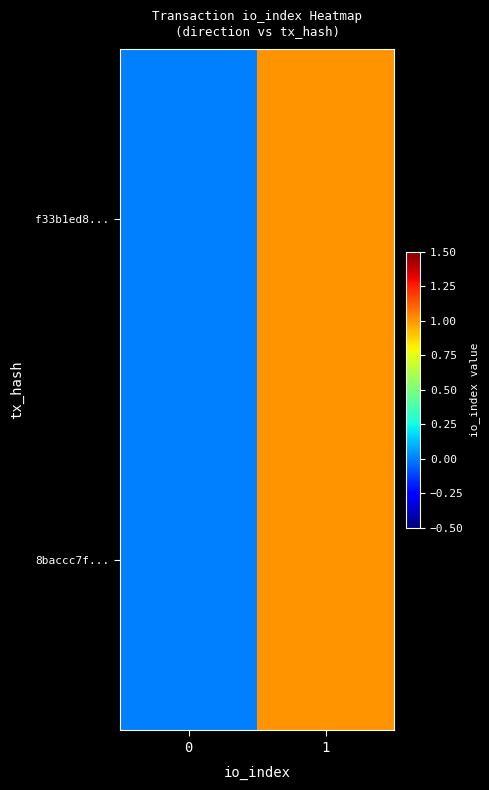

At how many categories does at least one series exceed 0?

1